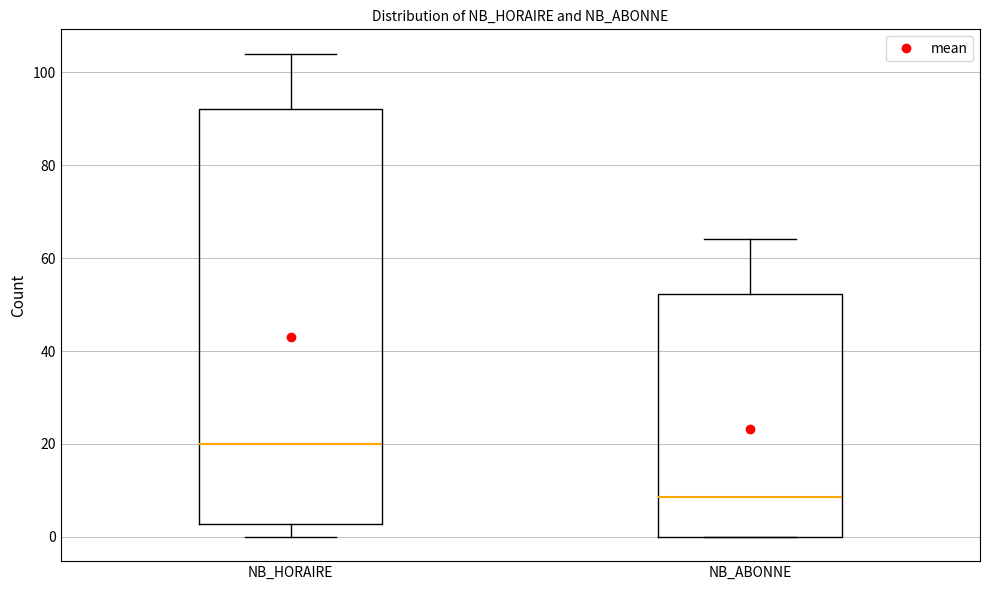

Reading left to right, read every box against the y-axis: the position of its median line, the range the box covers, and the ends of its whiskers. The values are not printed on the chart, so give them approximately, as read against the axis.

NB_HORAIRE: median 20, box 2 to 92, whiskers 0 to 104
NB_ABONNE: median 8, box 0 to 52, whiskers 0 to 64